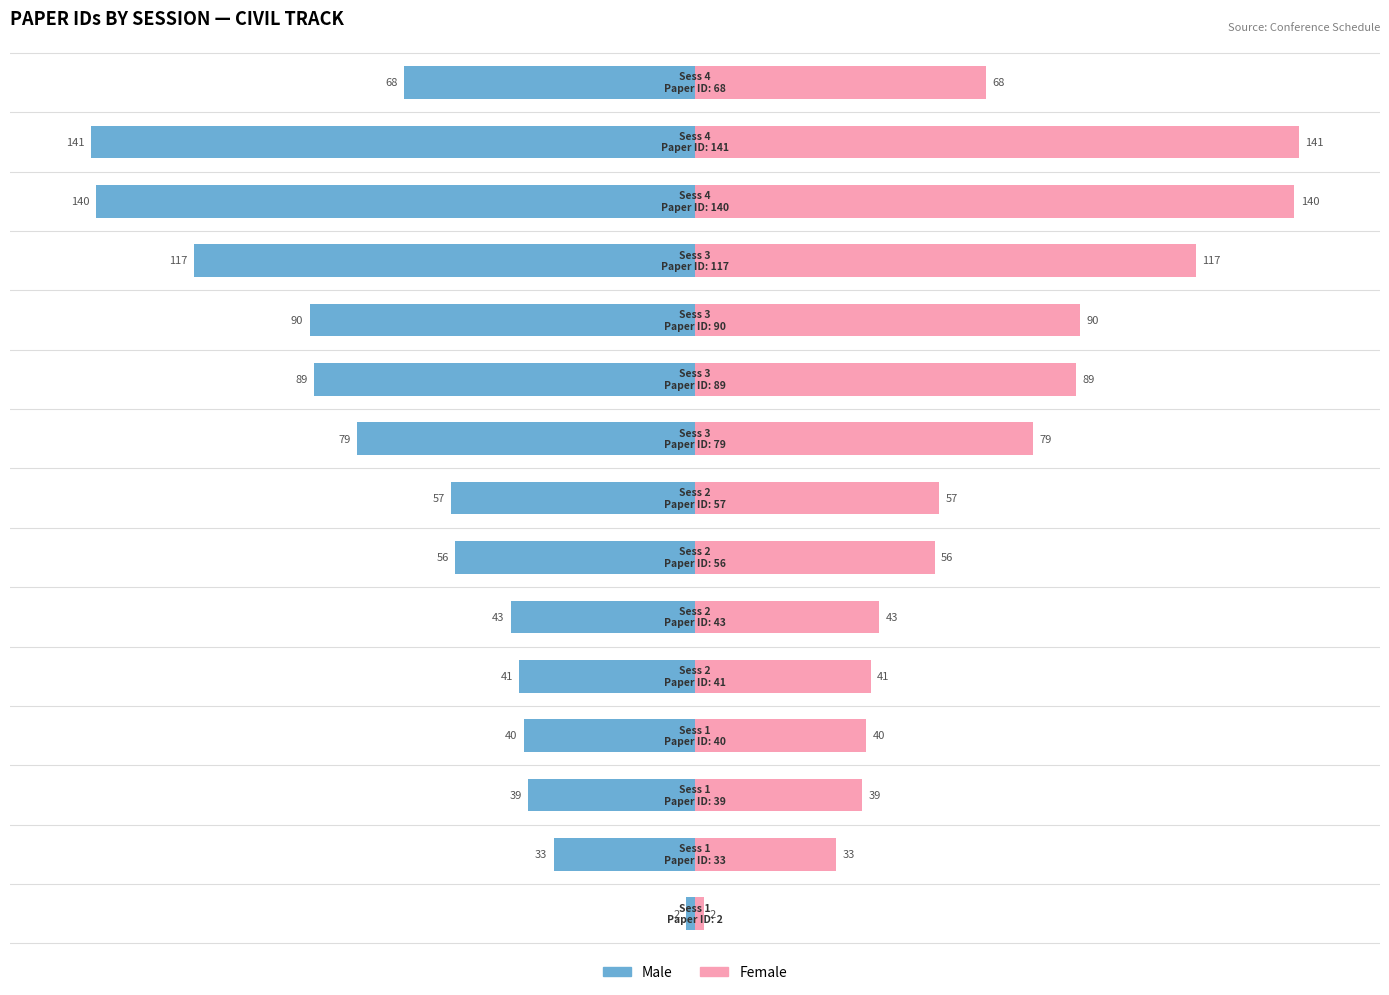

What is the minimum value for Male?

-141